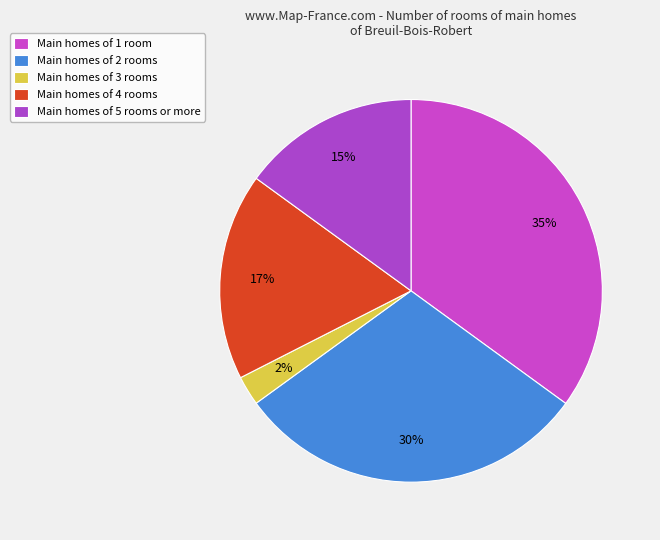

To the nearest percent, what is the average slice percentage?

20%